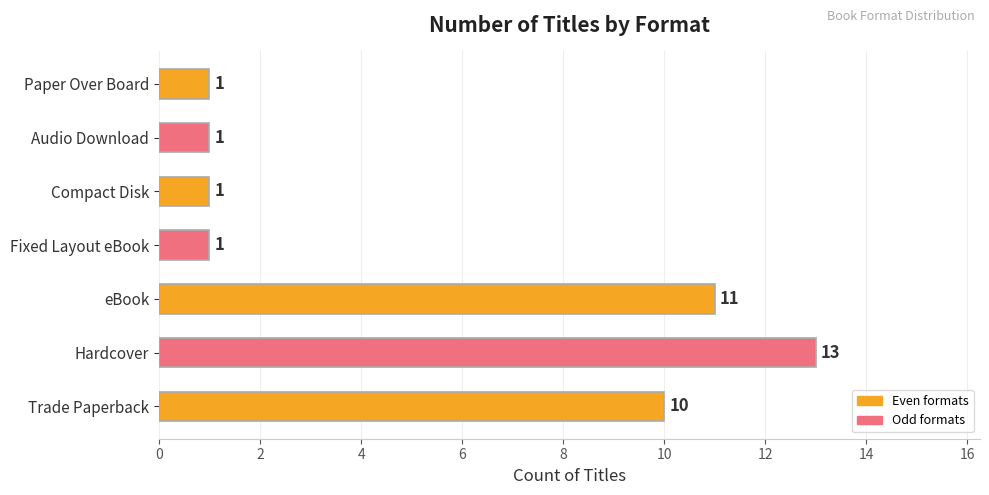

What is the greatest value displayed?

13